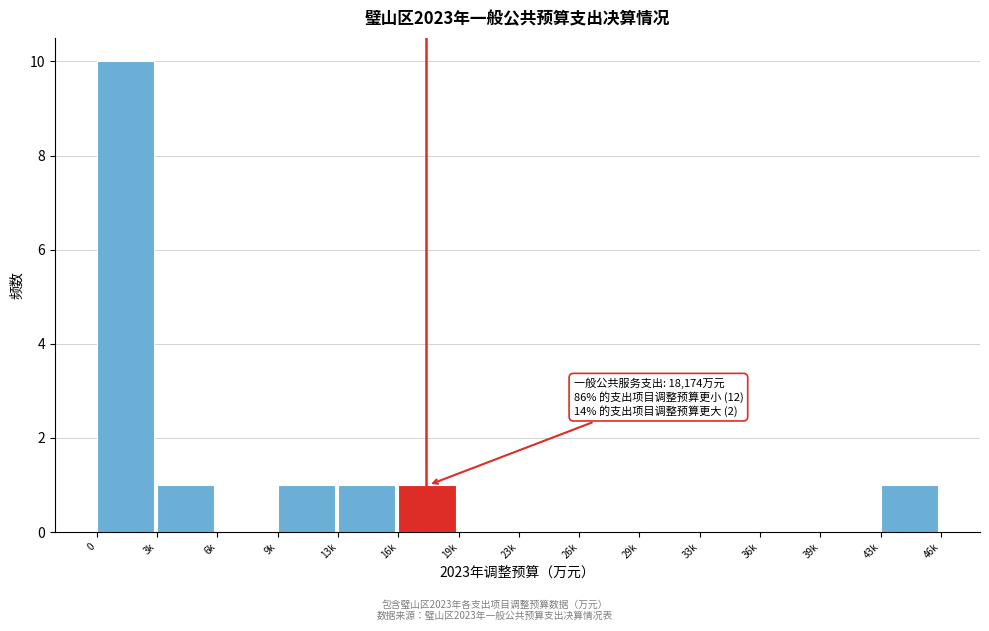

Reading right to left, transcribe all the data shown in this chart.

43k=1	39k=0	36k=0	33k=0	29k=0	26k=0	23k=0	19k=0	16k=1	13k=1	9k=1	6k=0	3k=1	0=10